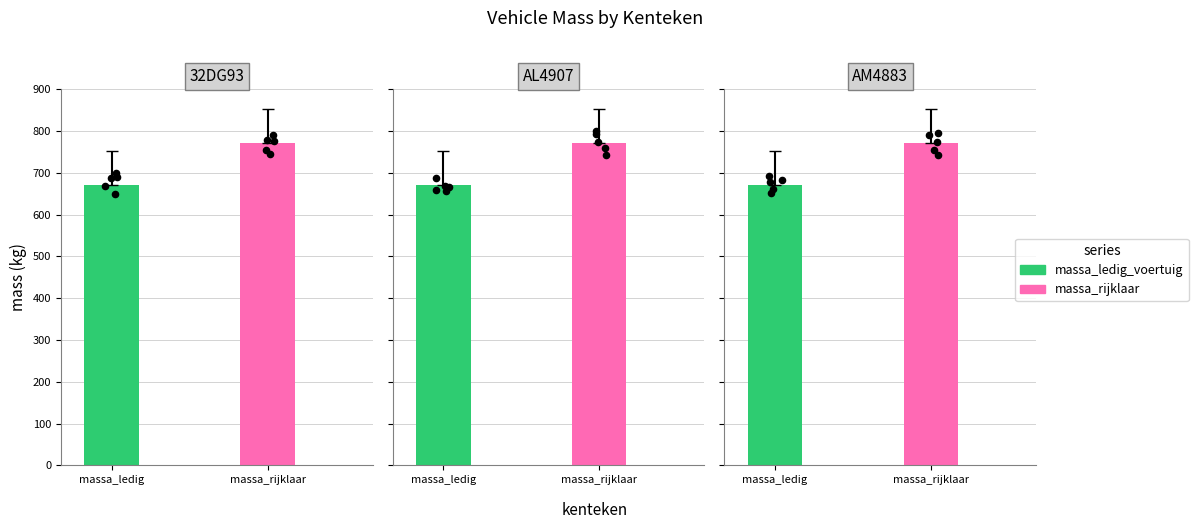

What is the total value across all series at 32DG93?

1444